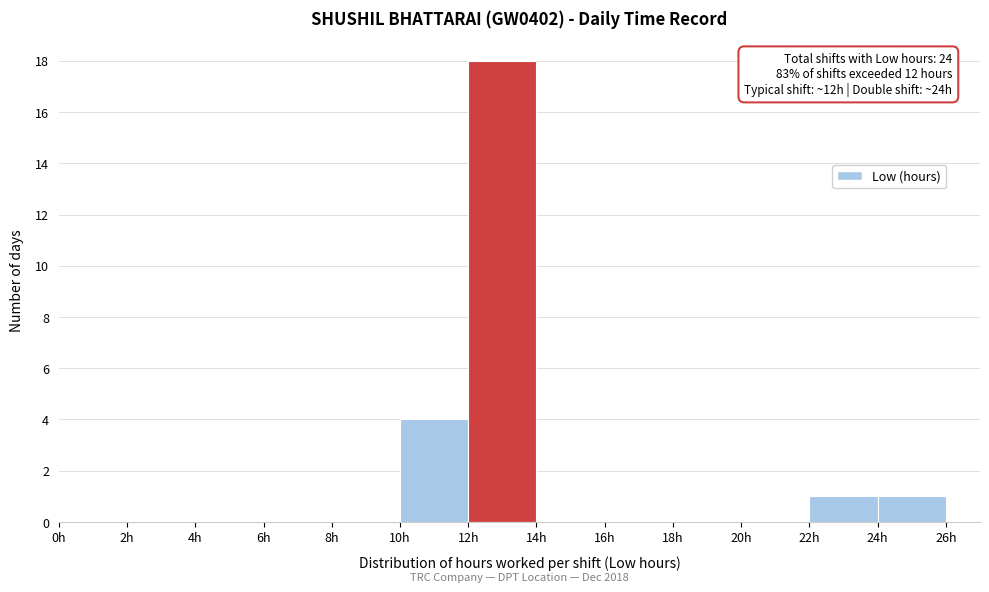

Over which range of the x-axis is the bar tallest?

12 to 14